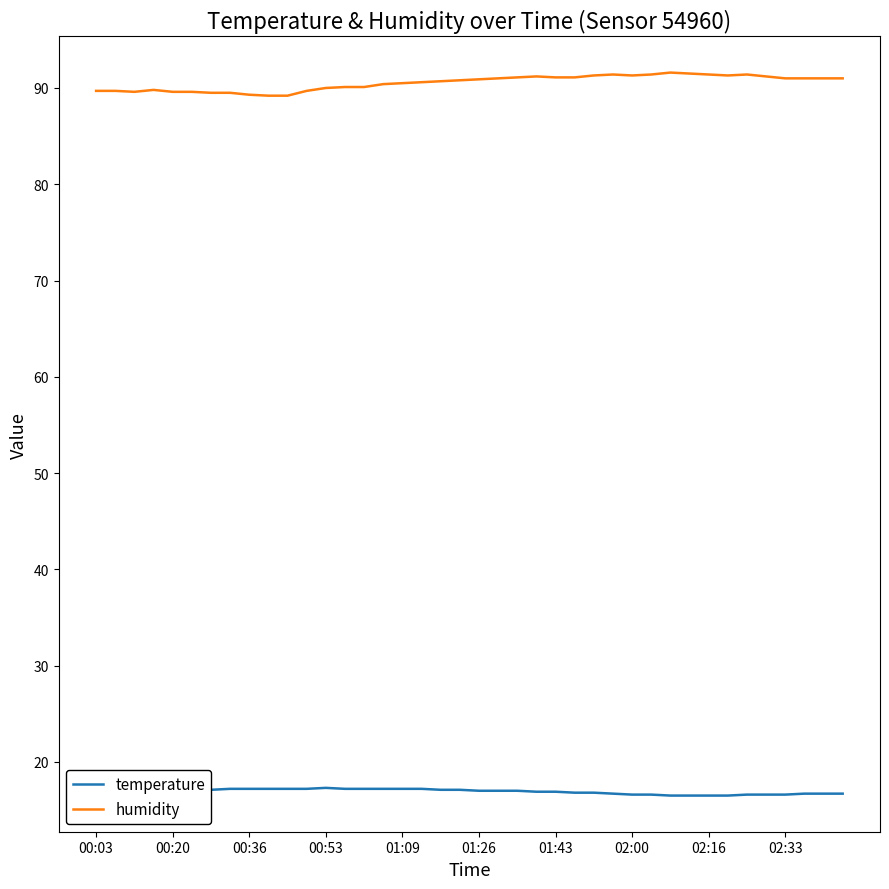

How many lines are shown in the chart?

2